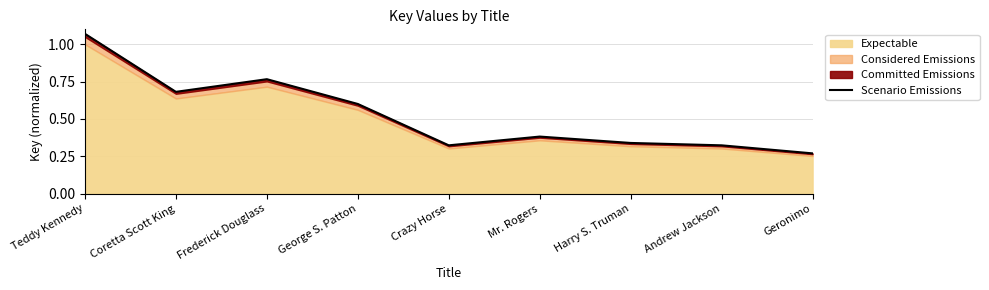

What is the label of the 1st point from the right?

Geronimo